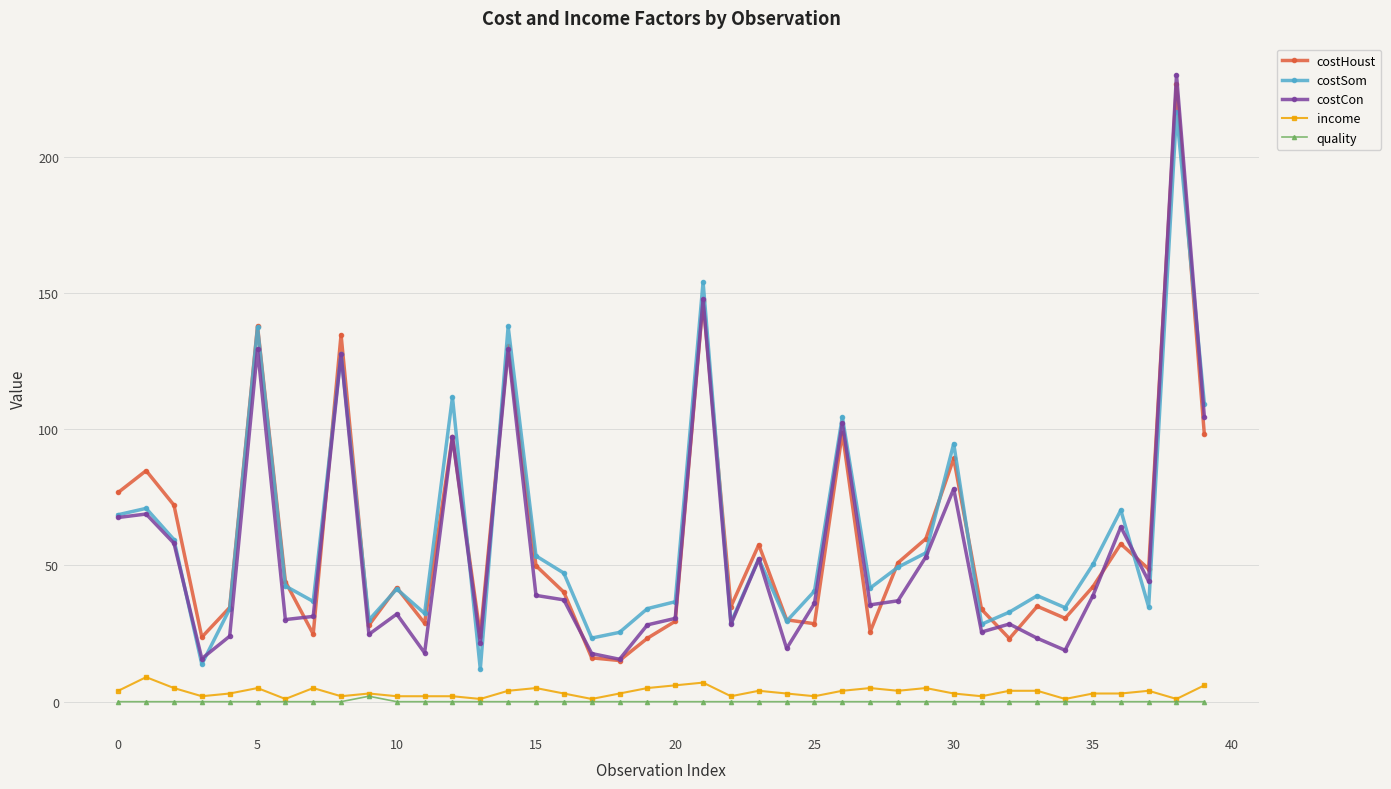

True or false: income and costCon intersect in this chart.

False